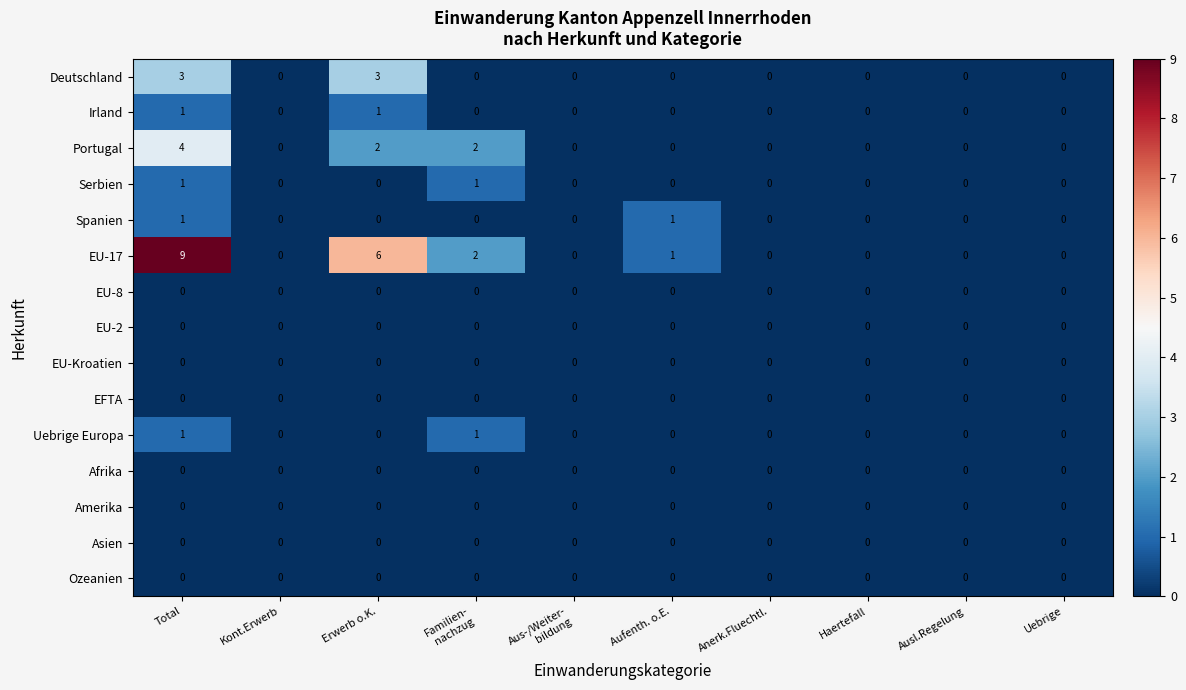

Which series has the largest range (max minus min)?

EU-17